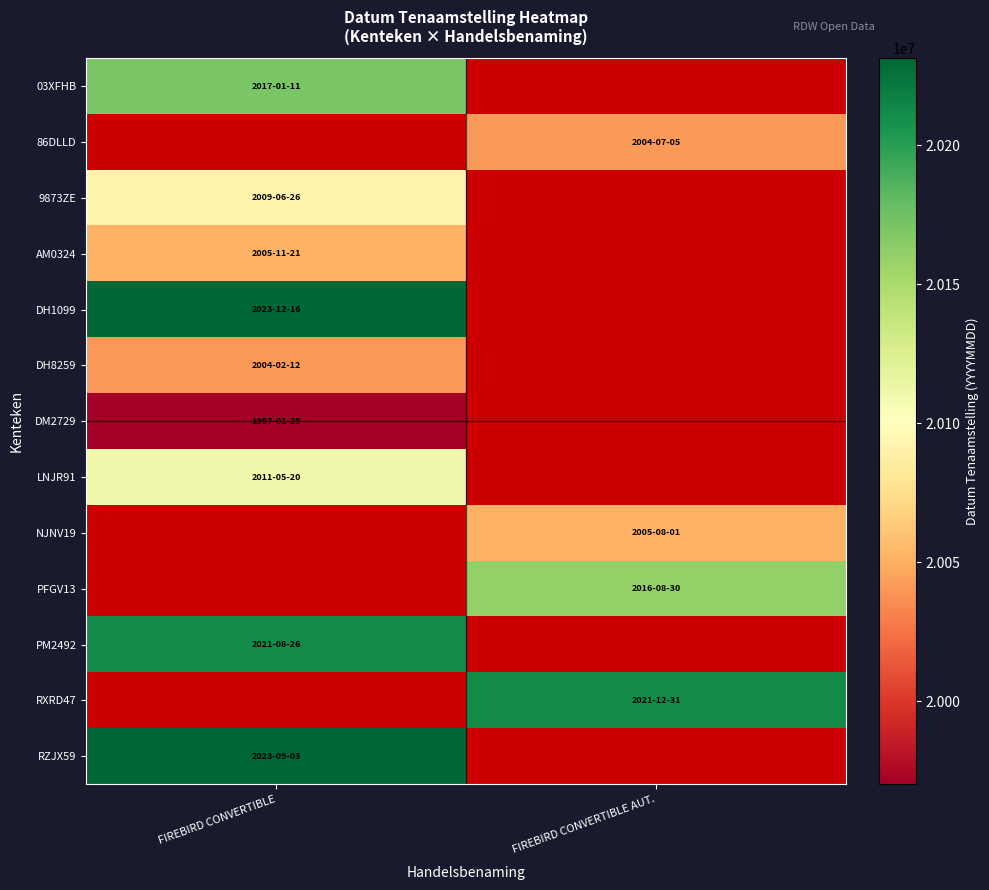

At how many categories does at least one series exceed 20040689?

2